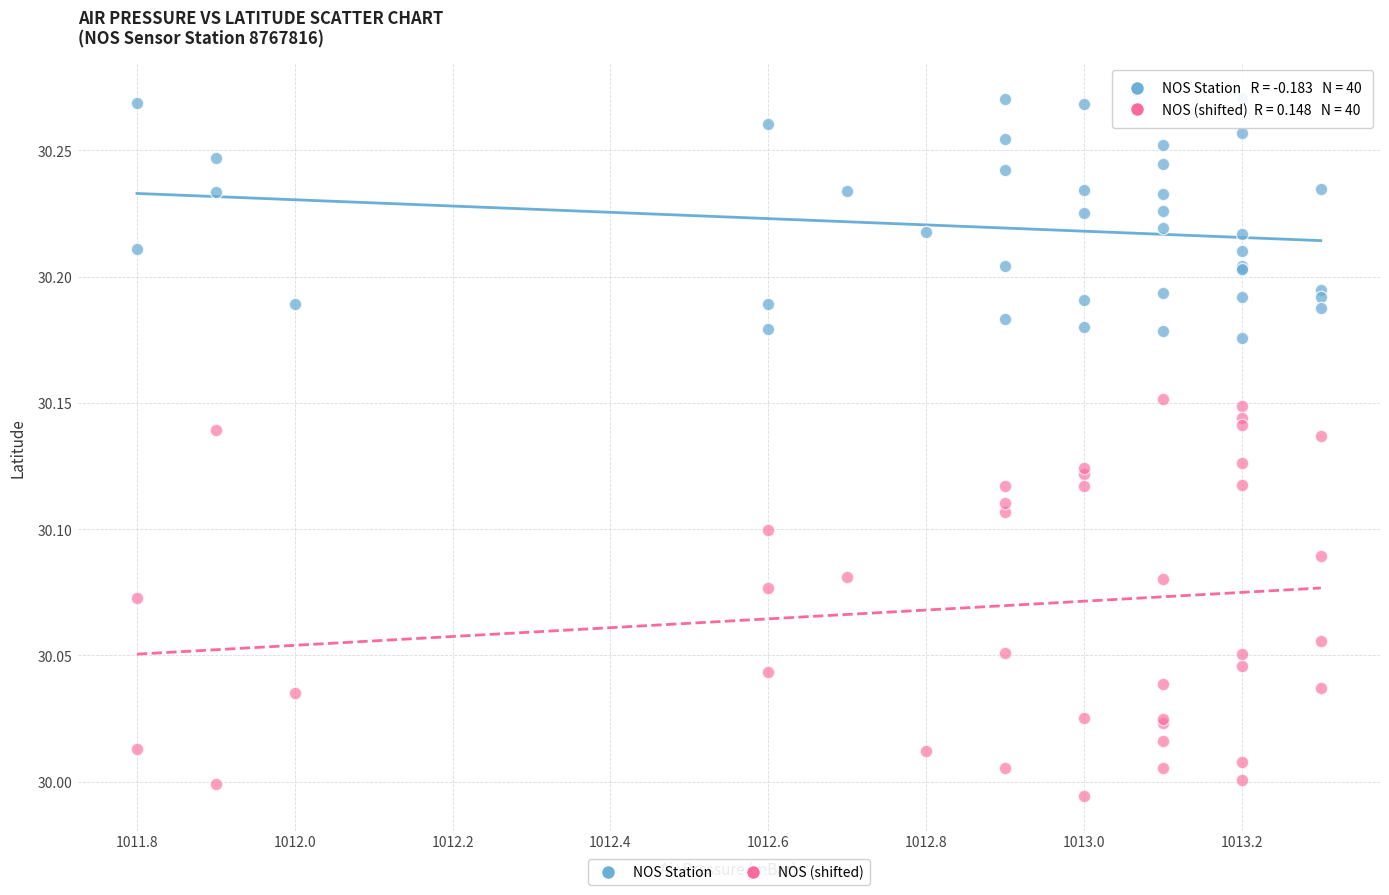

Which series has the widest spread of Y values?

NOS (shifted)